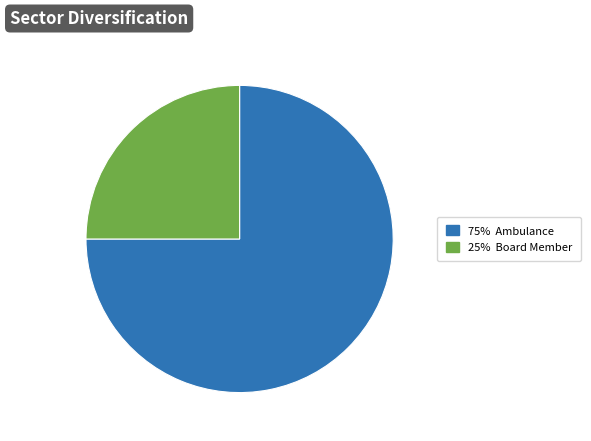

What is the ratio of the value at 75% Ambulance to the value at 25% Board Member?

3.0